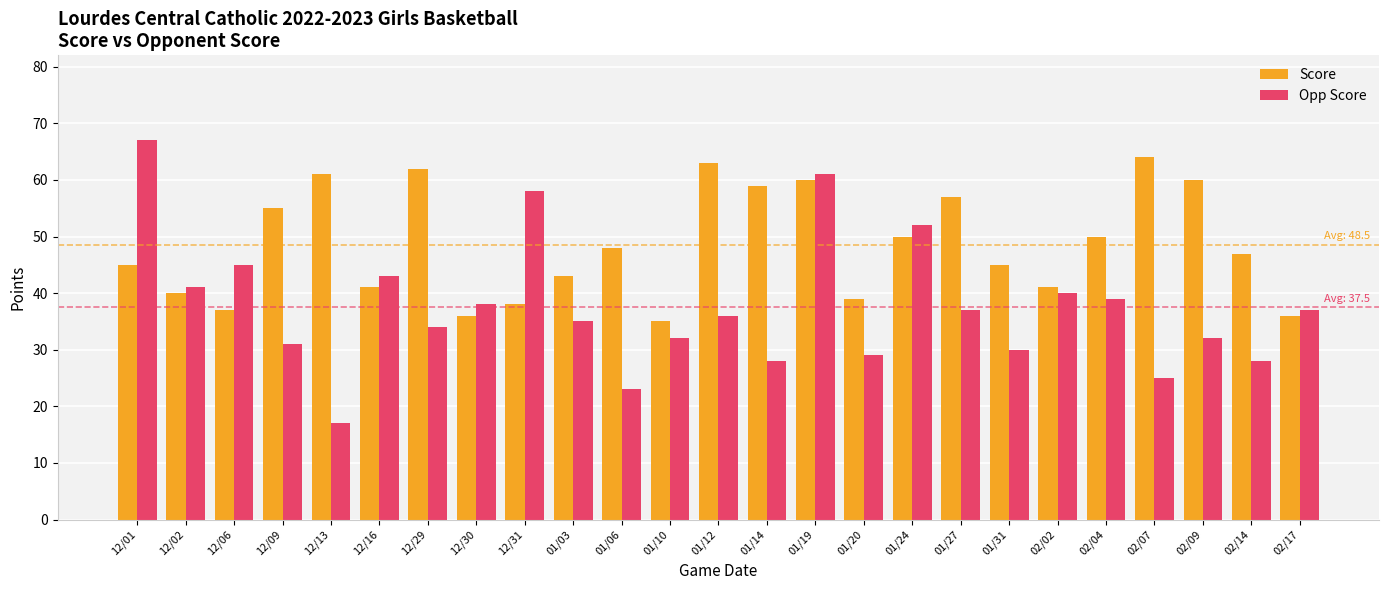

What is the maximum value for Score?

64